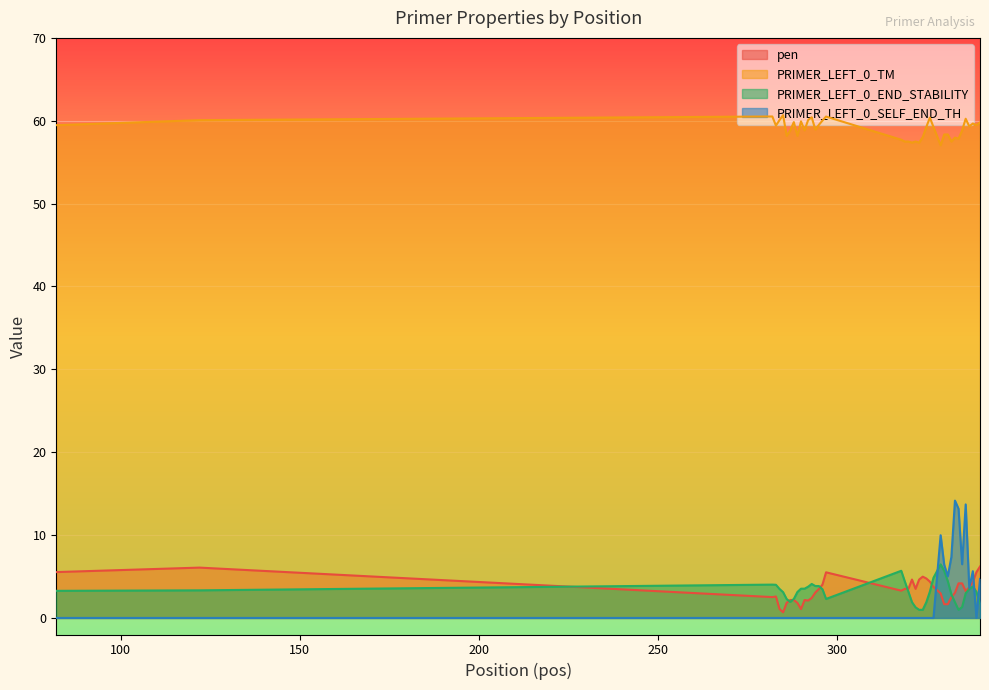

True or false: PRIMER_LEFT_0_SELF_END_TH and PRIMER_LEFT_0_TM intersect in this chart.

False